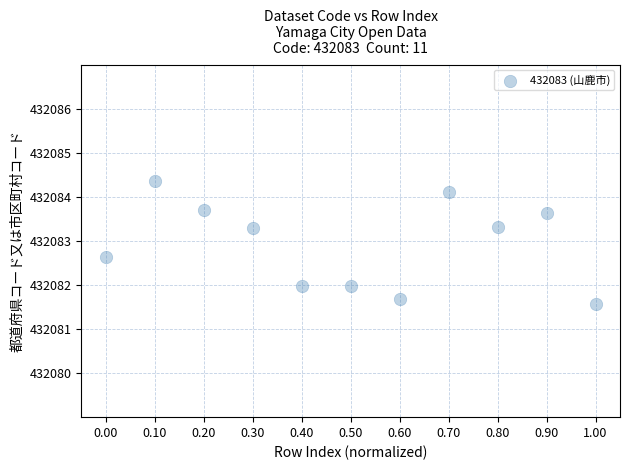

What is the range of X values (max minus min)?

1.0